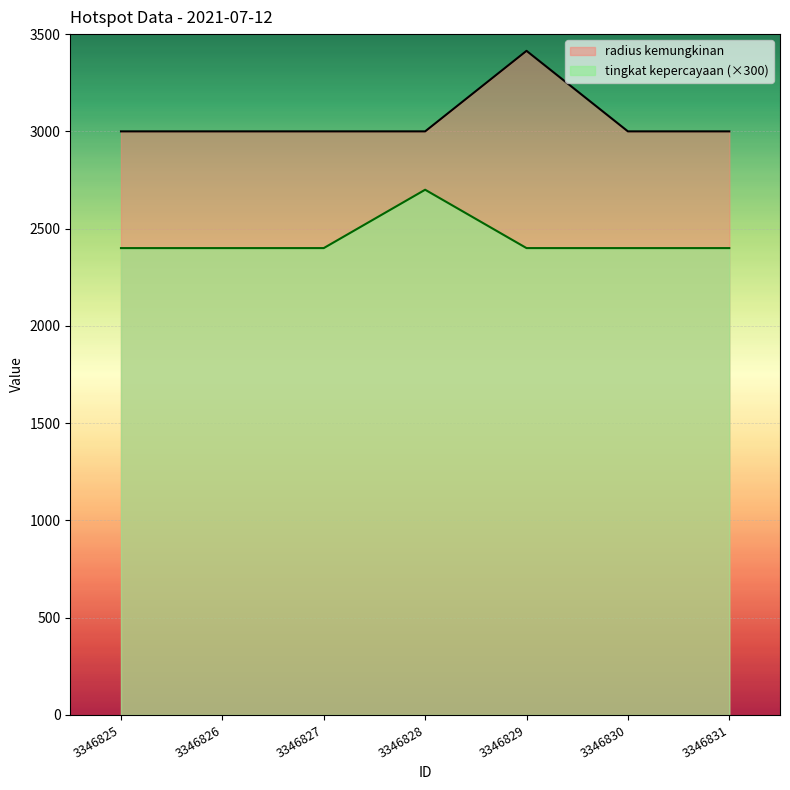

Which series changed the most between 3346827 and 3346828?

tingkat kepercayaan (×300)